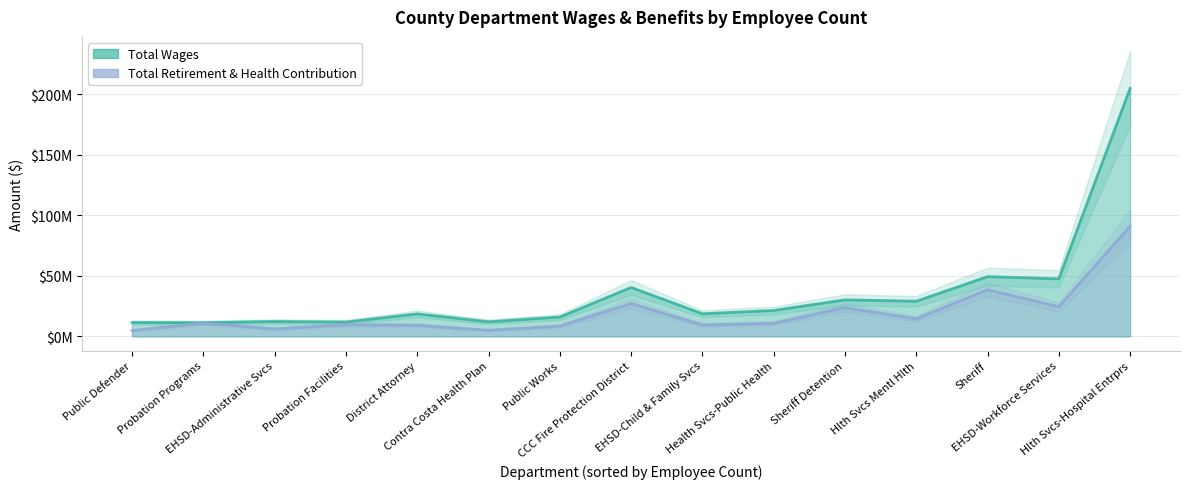

True or false: Total Retirement & Health Contribution and Total Wages intersect in this chart.

False